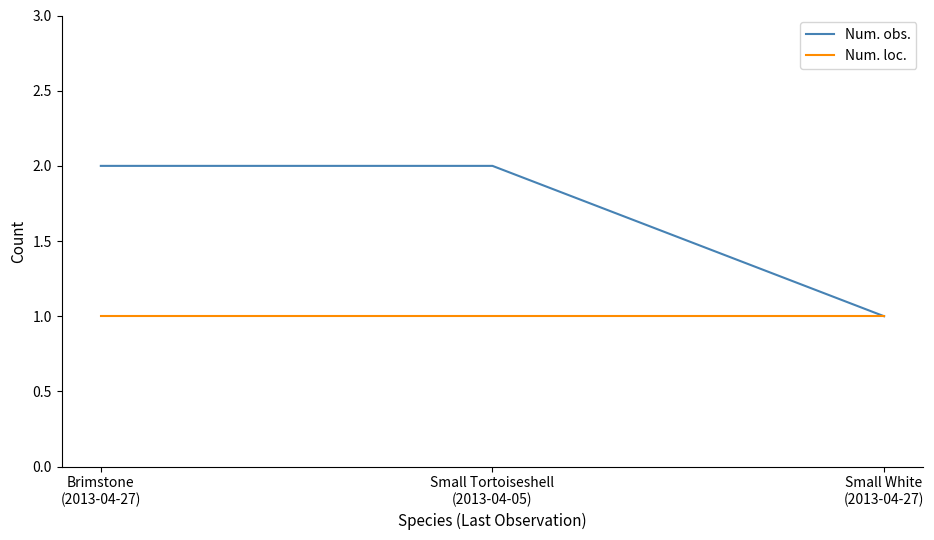

Is it true that Num. obs. equals 1 at Small White
(2013-04-27)?

True